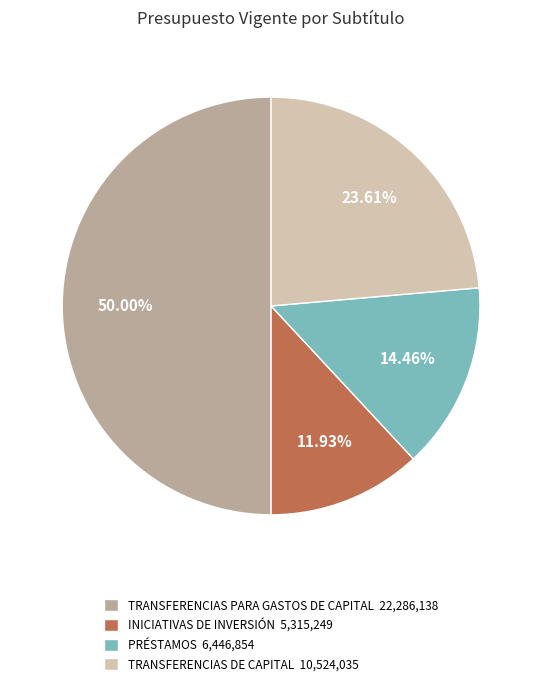

To the nearest percent, what portion does TRANSFERENCIAS PARA GASTOS DE CAPITAL represent?

50%